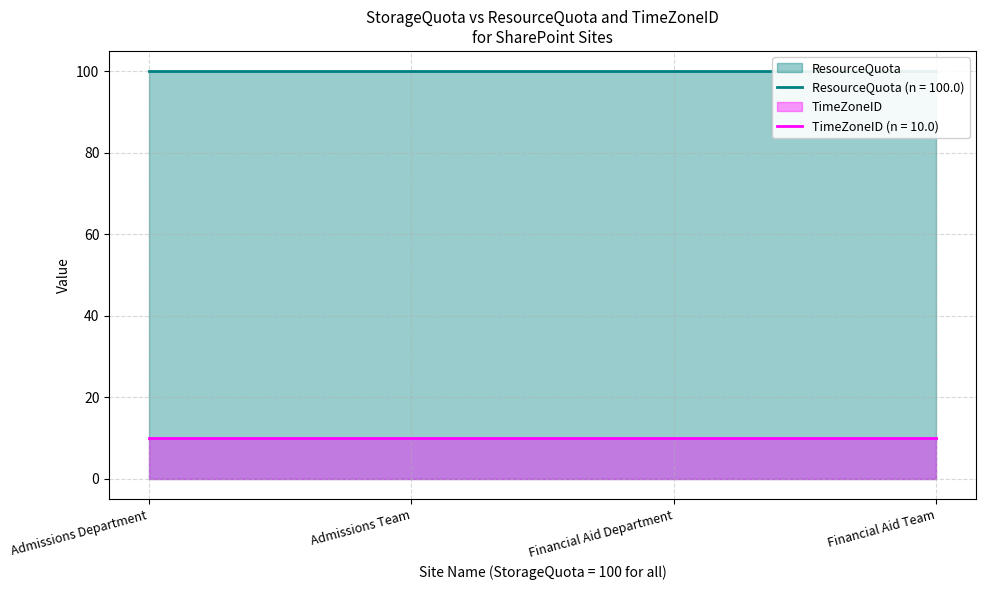

Read the ResourceQuota value at Financial Aid Team.

100